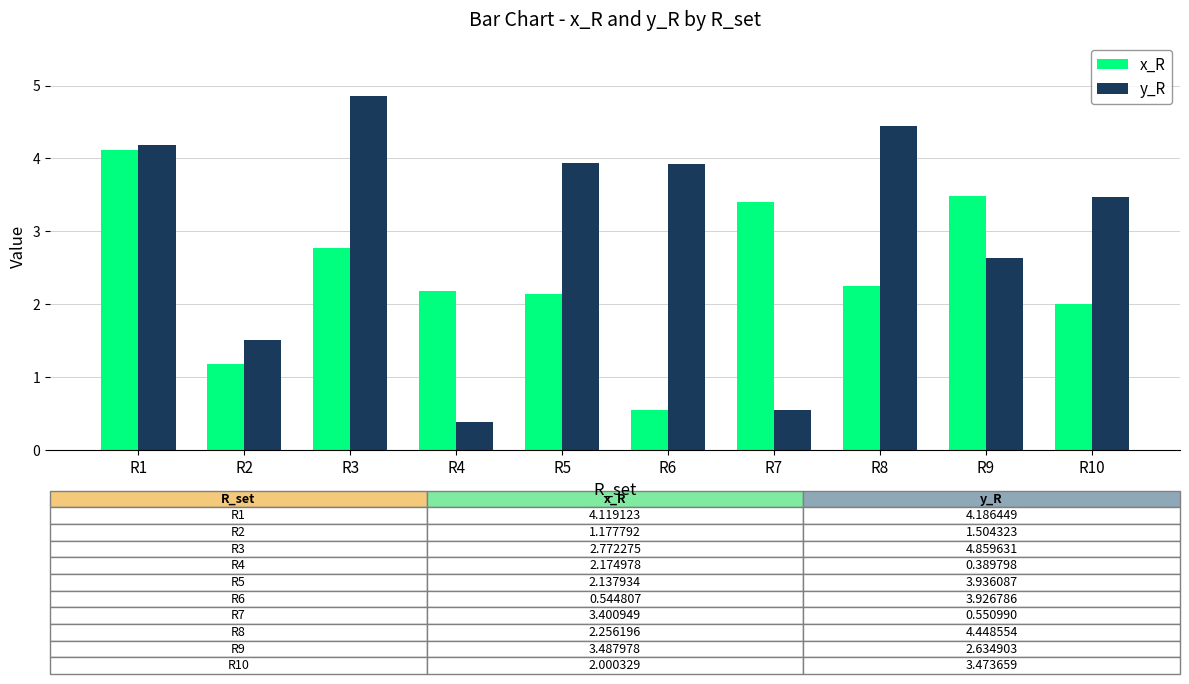

What is the lowest value of the x_R series?

0.5